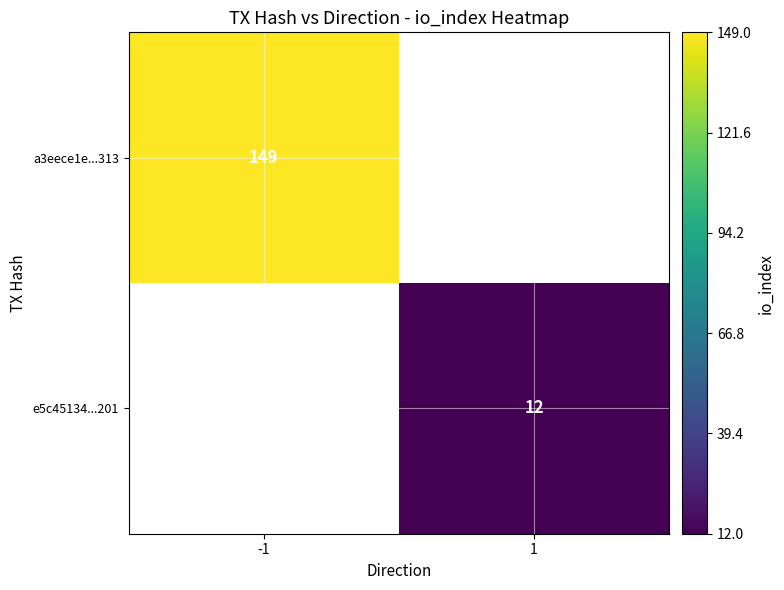

Is it true that e5c45134...201 equals 5 at 1?

False